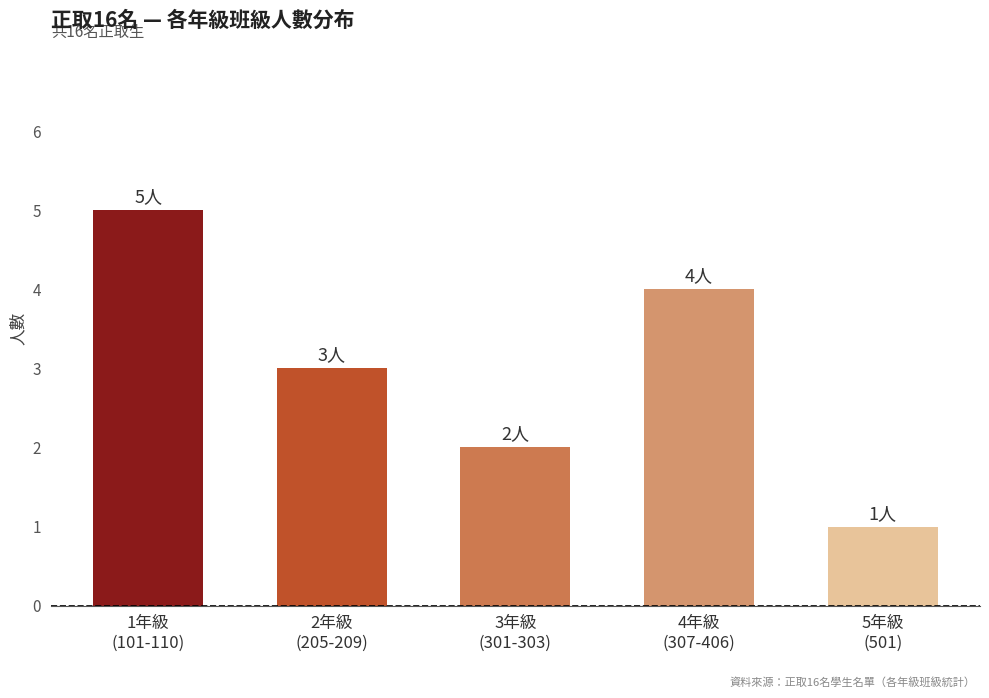

Does the chart contain any negative values?

No